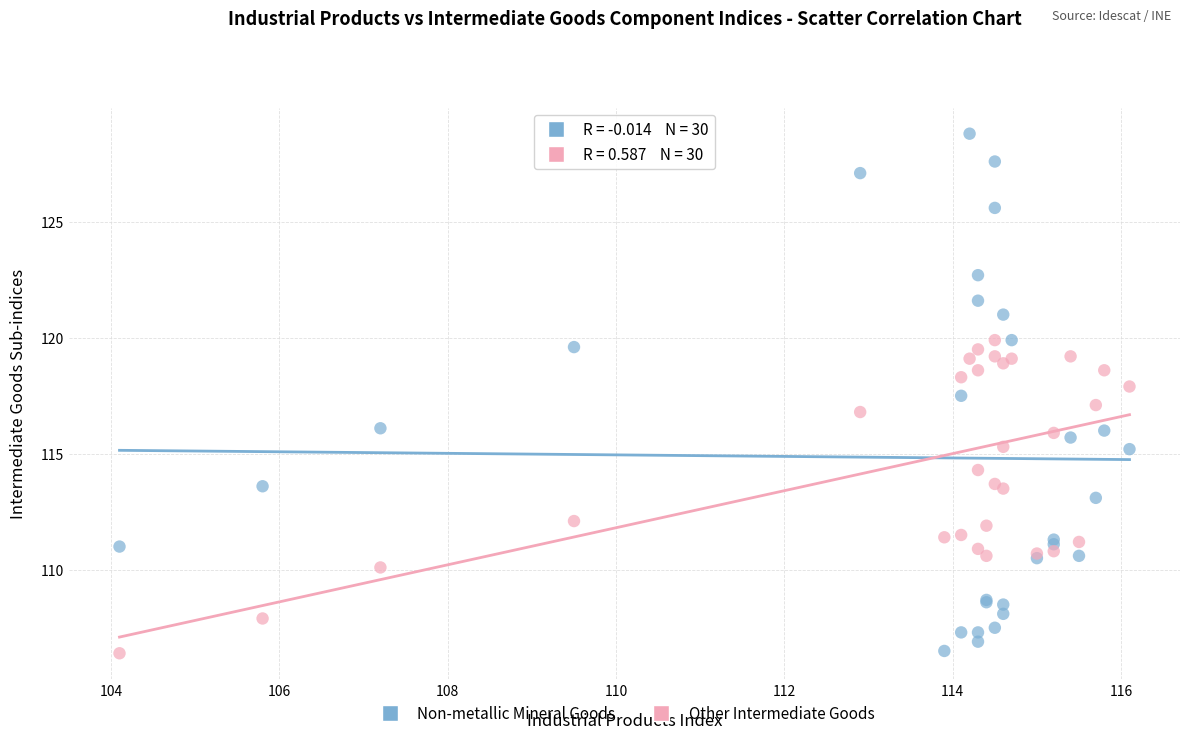

Which series reaches the maximum Y coordinate?

Non-metallic Mineral Goods